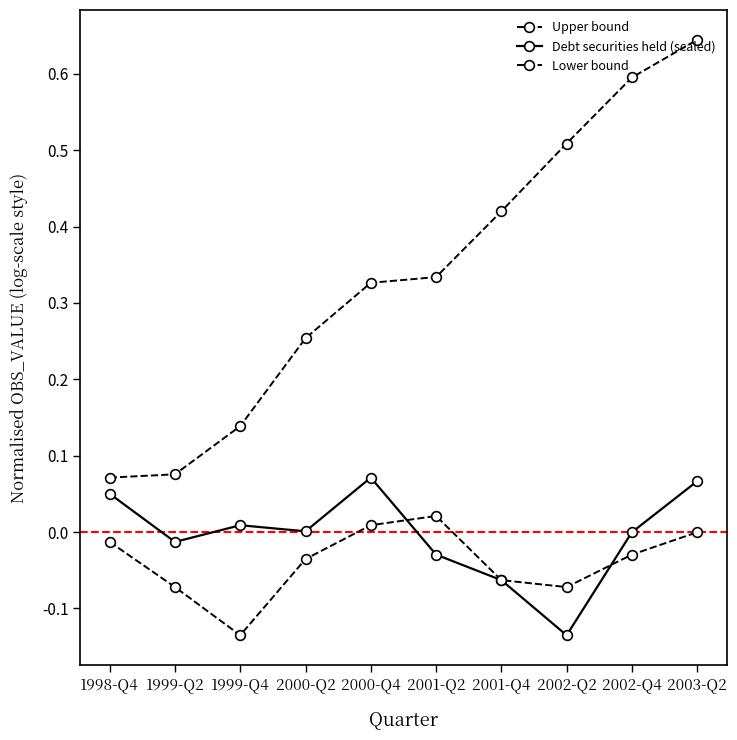

Between 2000-Q2 and 2002-Q2, which series saw the biggest shift?

Upper bound